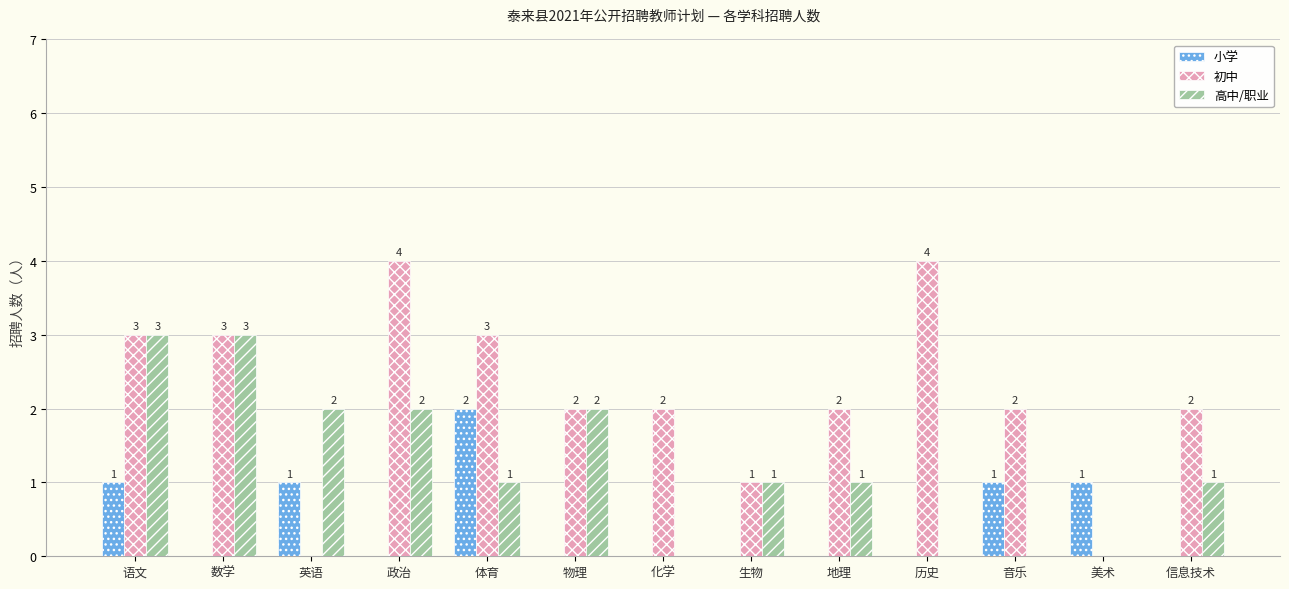

The 高中/职业 series shows 2 at 物理. True or false?

True